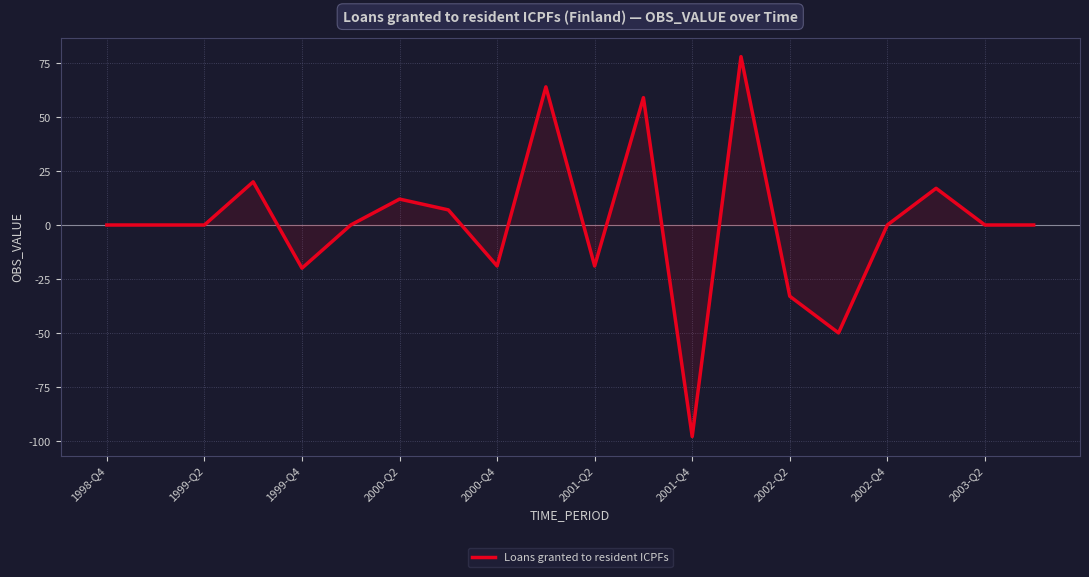

Does the chart display data point markers on the line(s)?

No